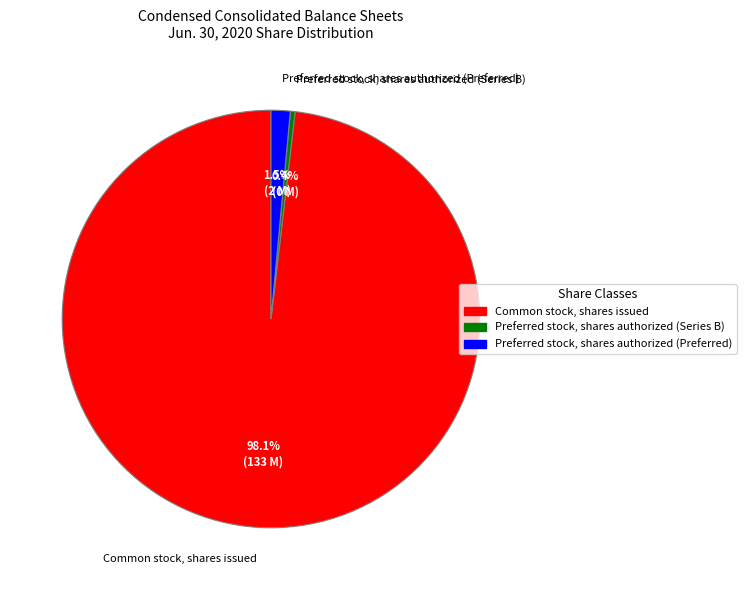

Which category accounts for the majority?

Common stock, shares issued